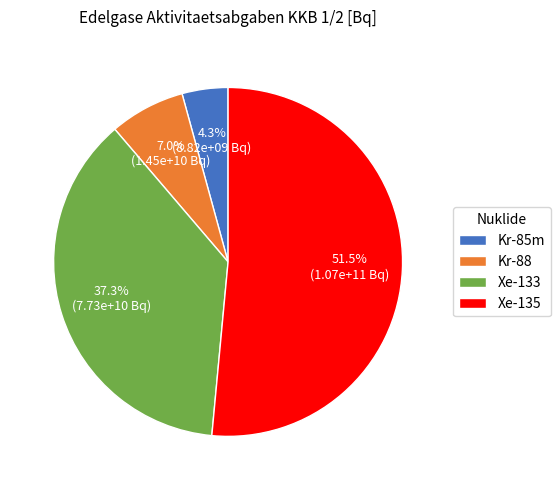

Is the sum of Kr-85m and Xe-133 greater than half?

No